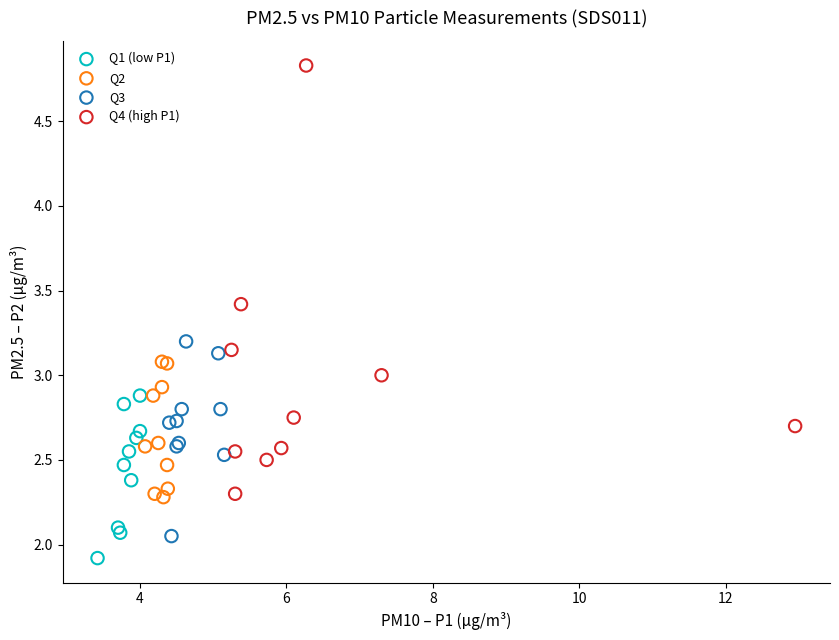

Which series reaches the maximum Y coordinate?

Q4 (high P1)